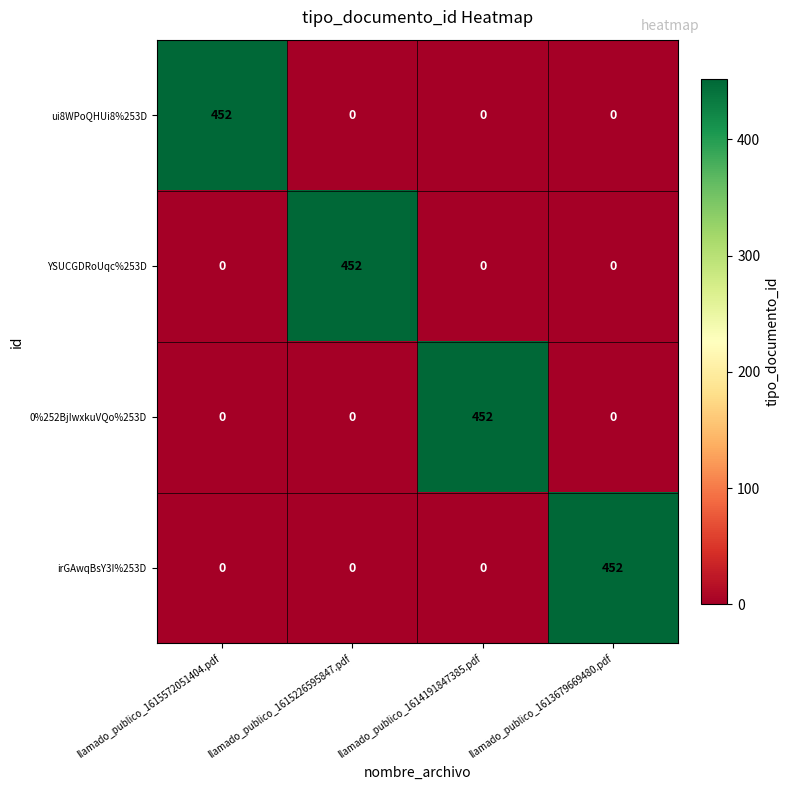

Is it true that YSUCGDRoUqc%253D equals 0 at llamado_publico_1613679669480.pdf?

True